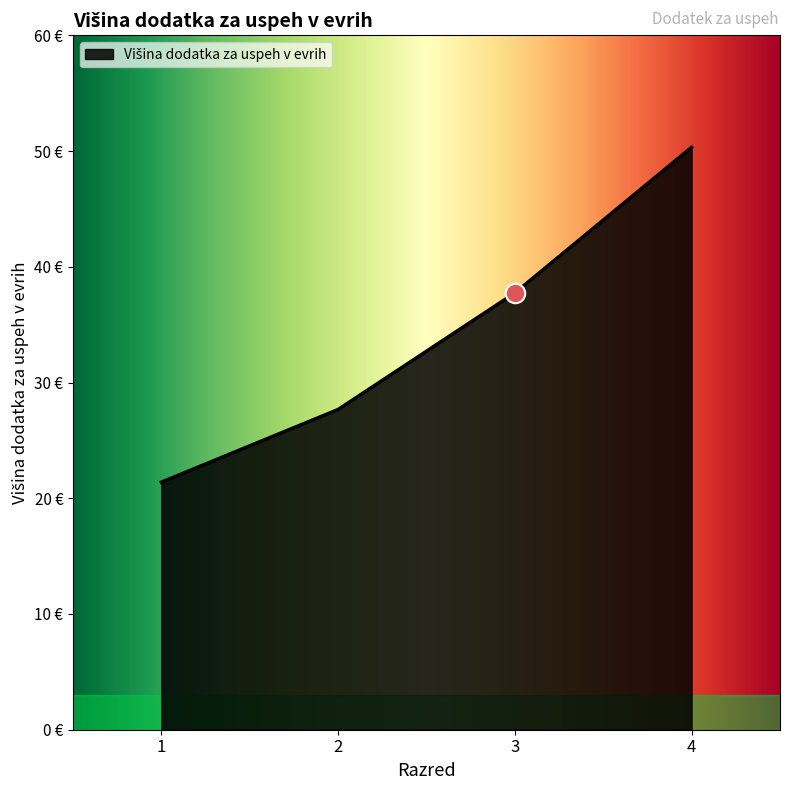

What is the difference between the values at 1 and 4?

28.9